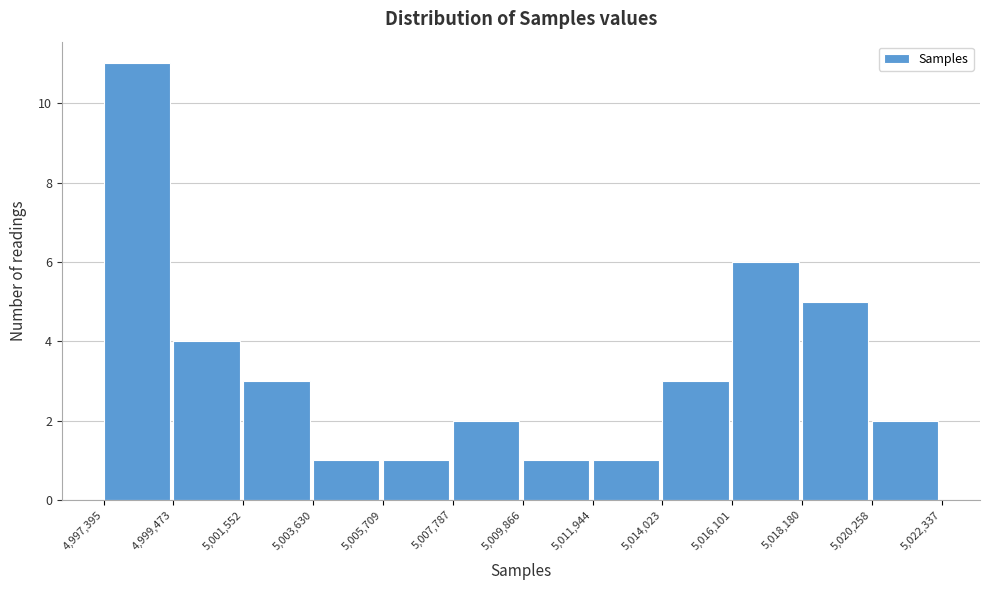

Reading left to right, list every bar in this chart as the range it spans on the x-axis followed by its height. The values are not printed on the chart, so give them approximately, as read against the axis.

4,997,395 to 4,999,473: 11
4,999,473 to 5,001,552: 4
5,001,552 to 5,003,630: 3
5,003,630 to 5,005,709: 1
5,005,709 to 5,007,787: 1
5,007,787 to 5,009,866: 2
5,009,866 to 5,011,944: 1
5,011,944 to 5,014,023: 1
5,014,023 to 5,016,101: 3
5,016,101 to 5,018,180: 6
5,018,180 to 5,020,258: 5
5,020,258 to 5,022,337: 2